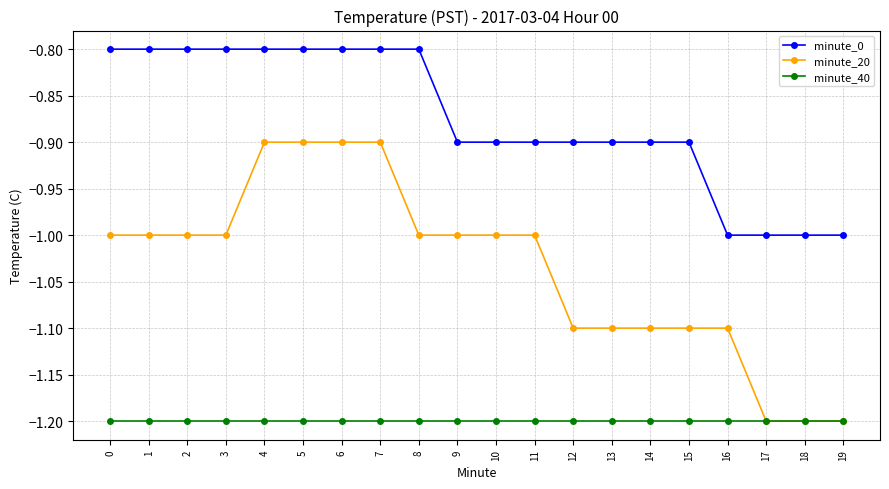

True or false: minute_0 and minute_40 cross at least once.

False